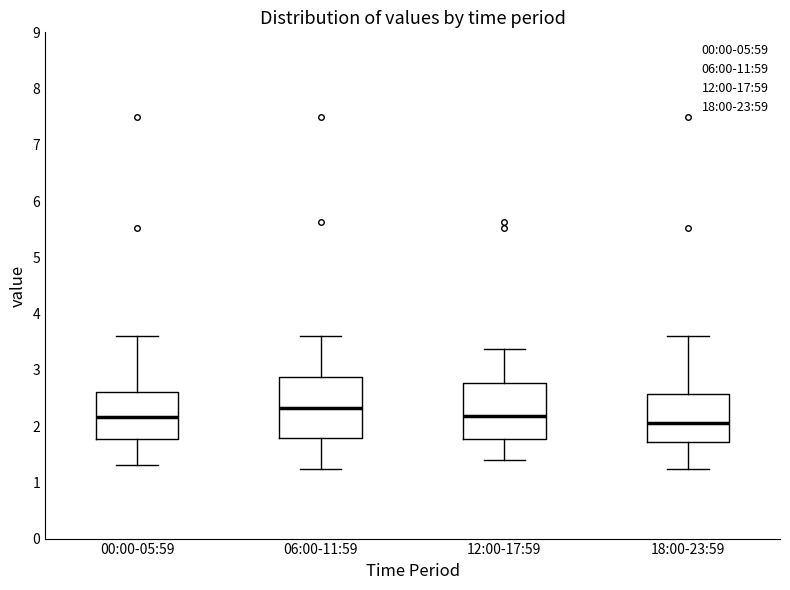

Reading left to right, transcribe this box plot: for each box, give where its median line is, the range the box spans, and where its two whiskers end, as read against the y-axis. The values are not printed on the chart, so give them approximately, as read against the axis.

00:00-05:59: median 2.2, box 1.8 to 2.6, whiskers 1.3 to 3.6
06:00-11:59: median 2.3, box 1.8 to 2.9, whiskers 1.2 to 3.6
12:00-17:59: median 2.2, box 1.8 to 2.8, whiskers 1.4 to 3.4
18:00-23:59: median 2.1, box 1.7 to 2.6, whiskers 1.2 to 3.6